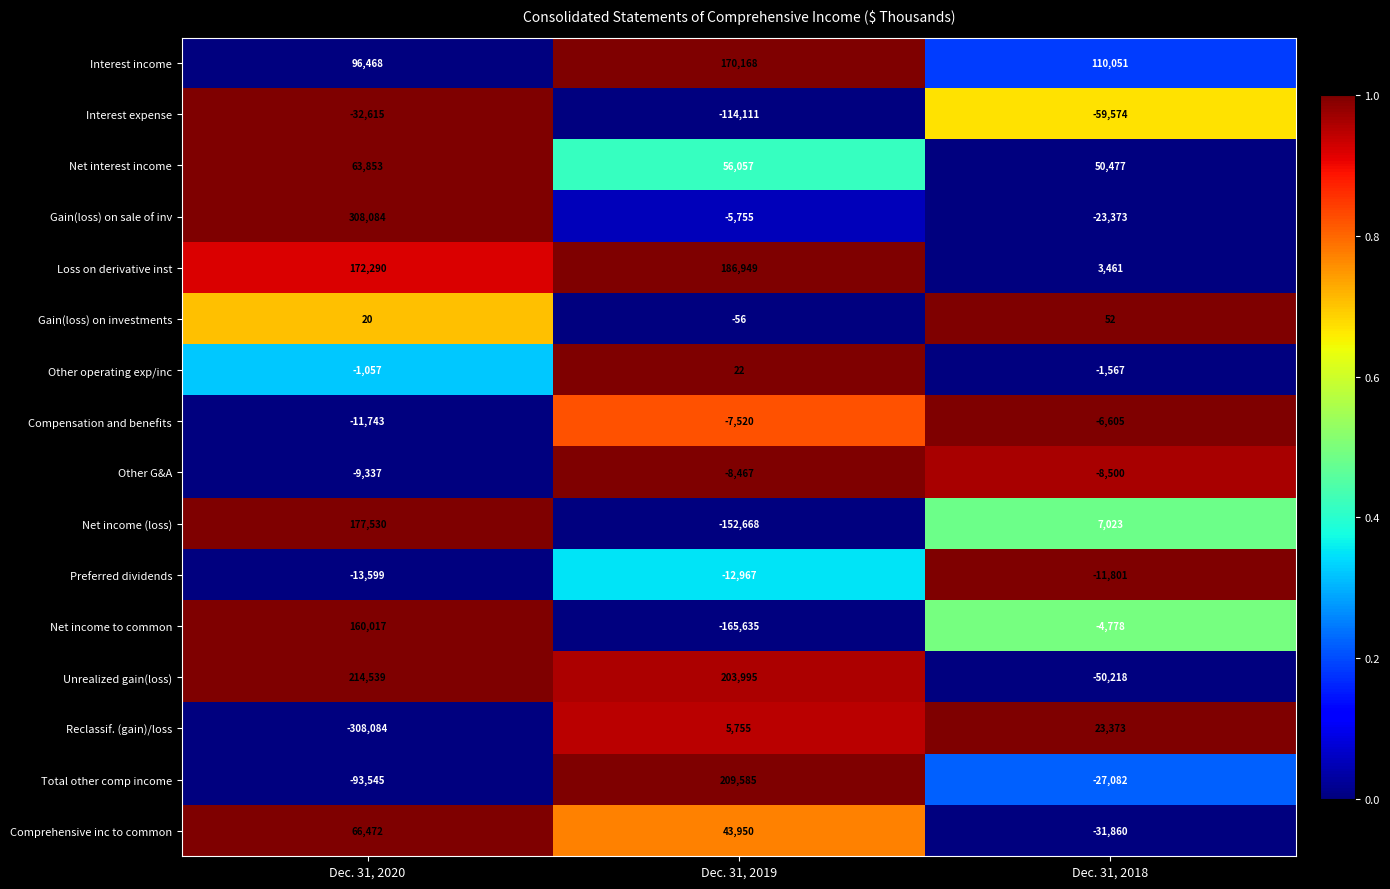

At which category is the sum across all series the highest?

Dec. 31, 2020